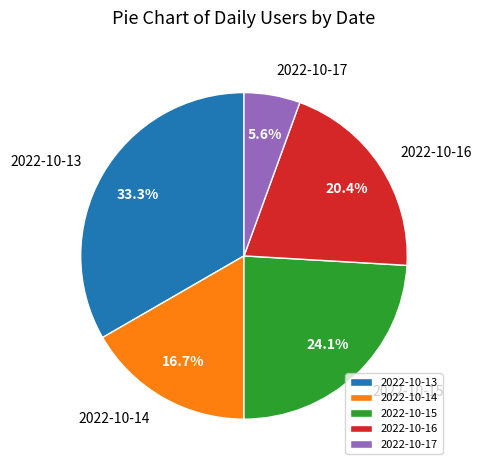

What is the ratio of the value at 2022-10-14 to the value at 2022-10-16?

0.8